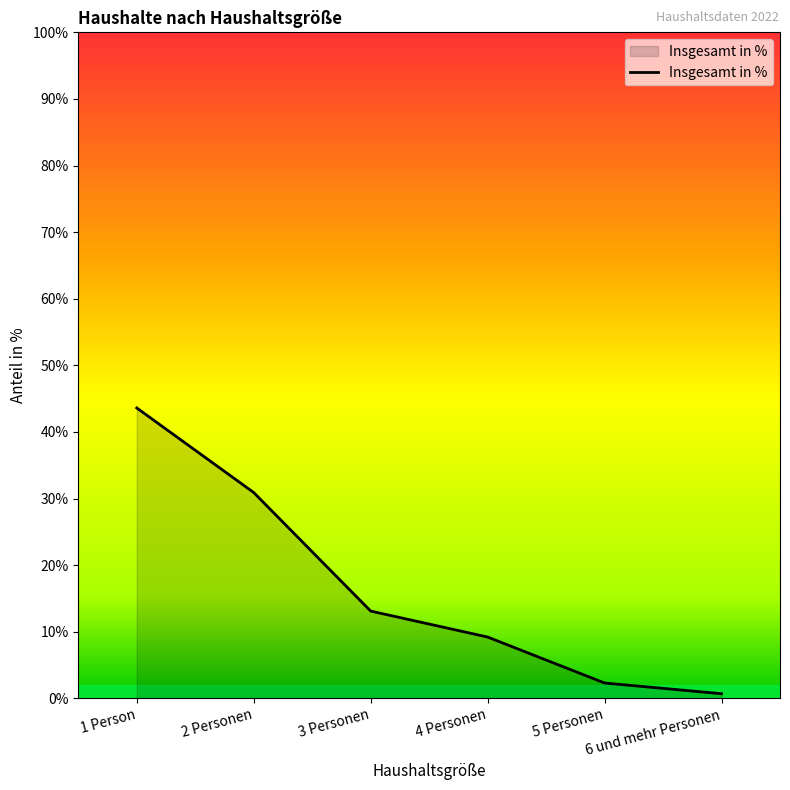

What is the difference between the values at 5 Personen and 4 Personen?

6.9